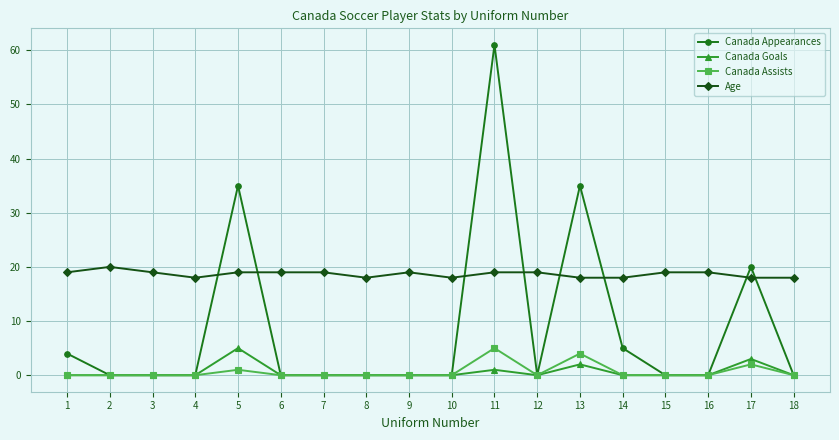

What are all the series names shown in the legend?

Canada Appearances, Canada Goals, Canada Assists, Age